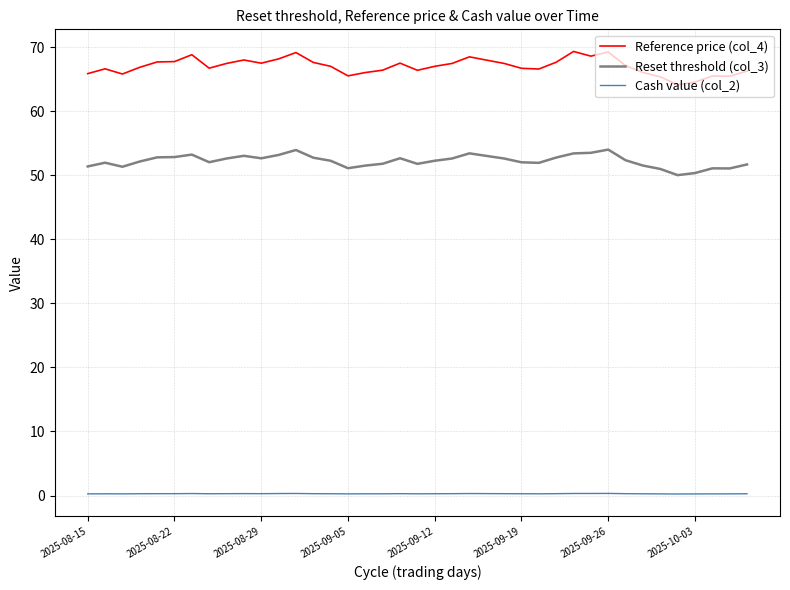

What is the maximum value for Reset threshold (col_3)?

54.0